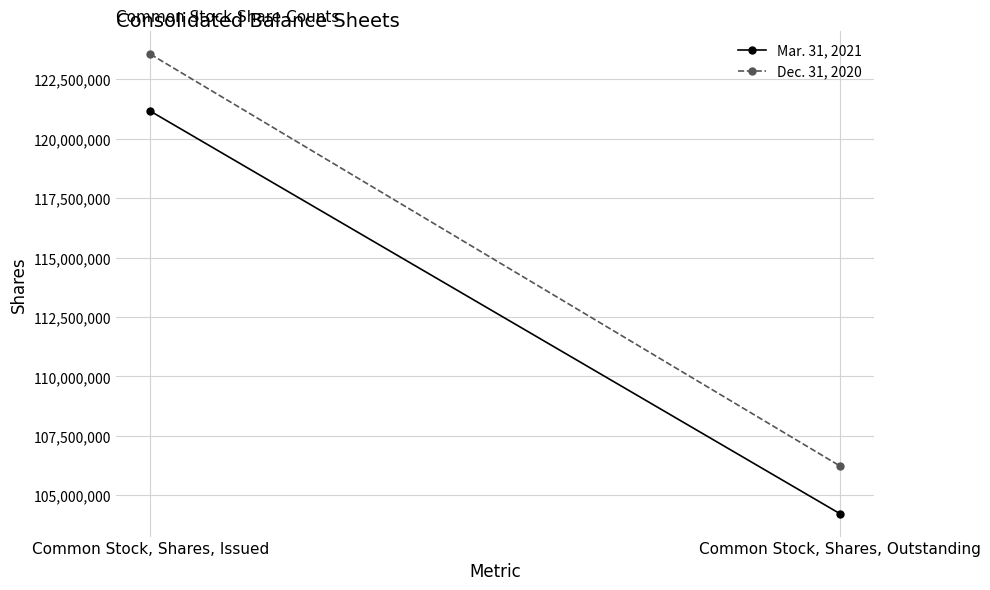

Which category has the lowest value across all series?

Common Stock, Shares, Outstanding